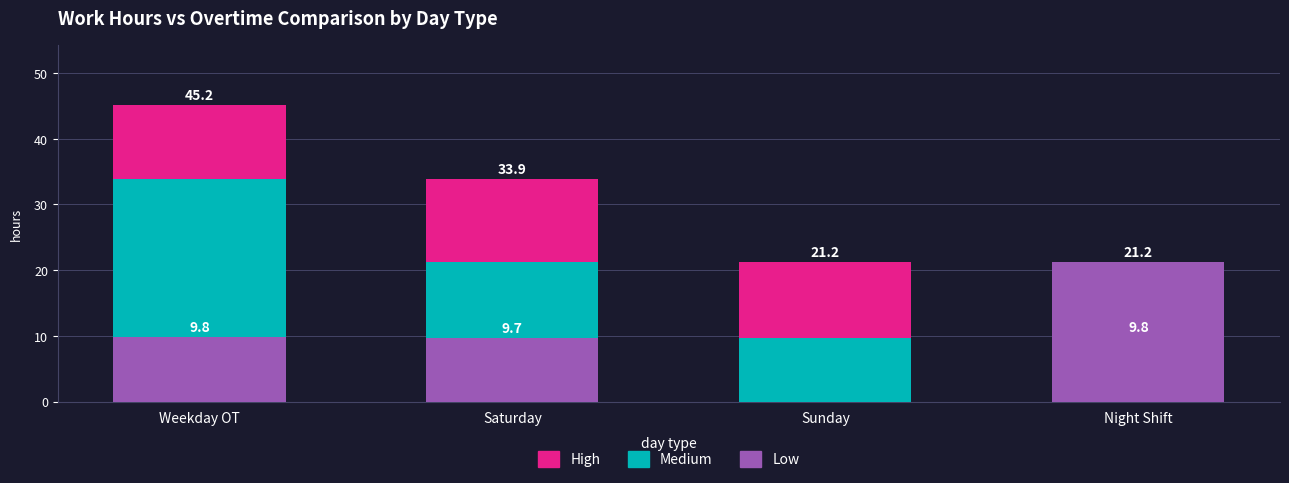

How many groups of bars are there?

4